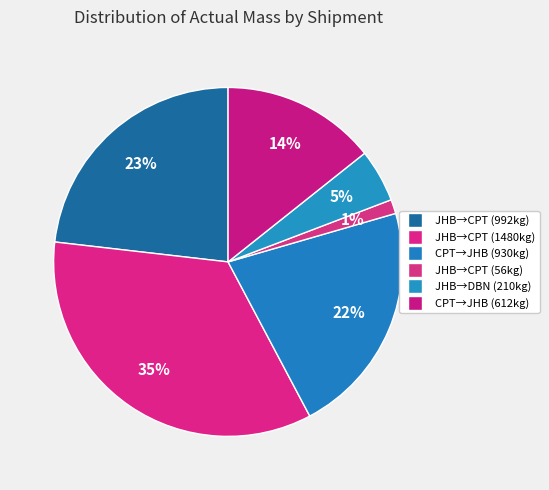

Count the number of slices in the pie.

6